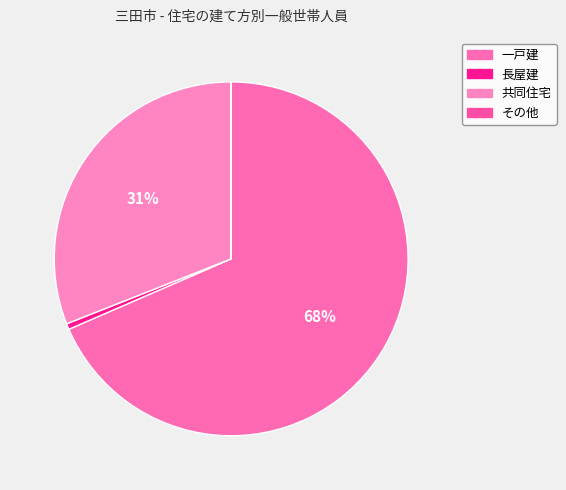

To the nearest percent, what percentage of the pie is 一戸建?

68%